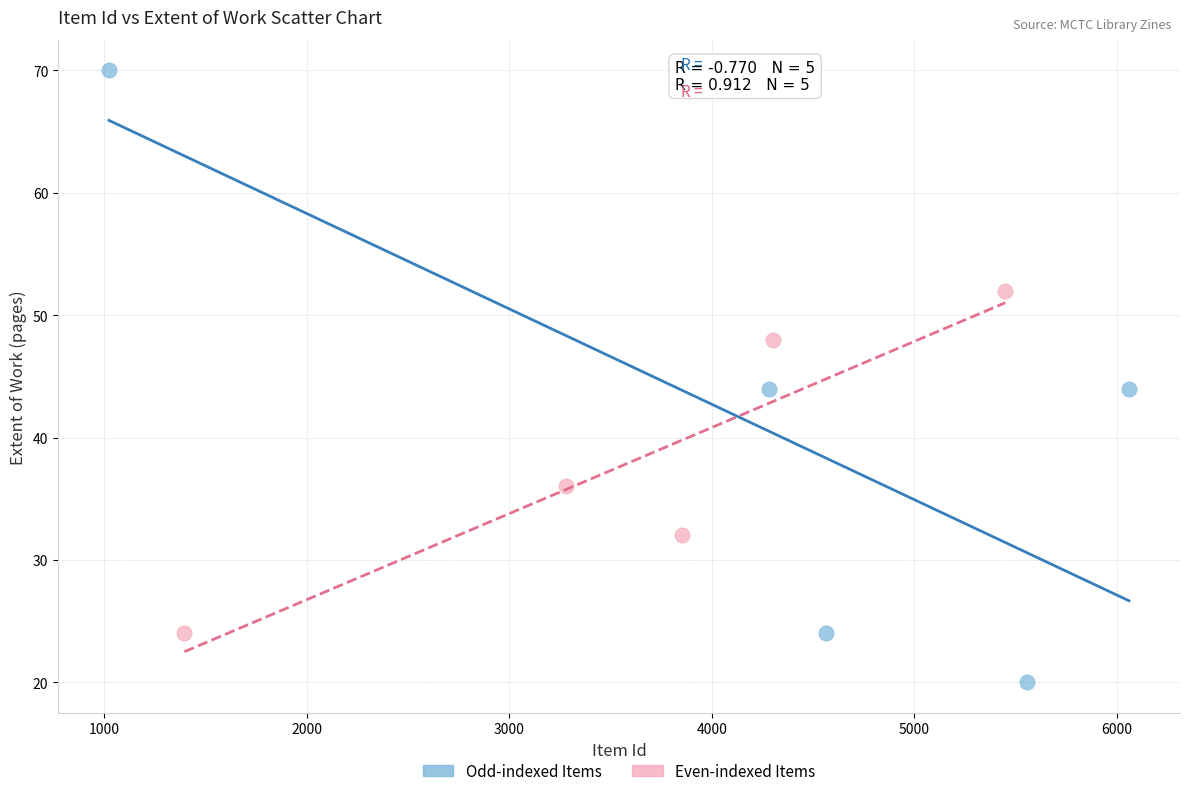

Which series reaches the minimum Y coordinate?

Odd-indexed Items